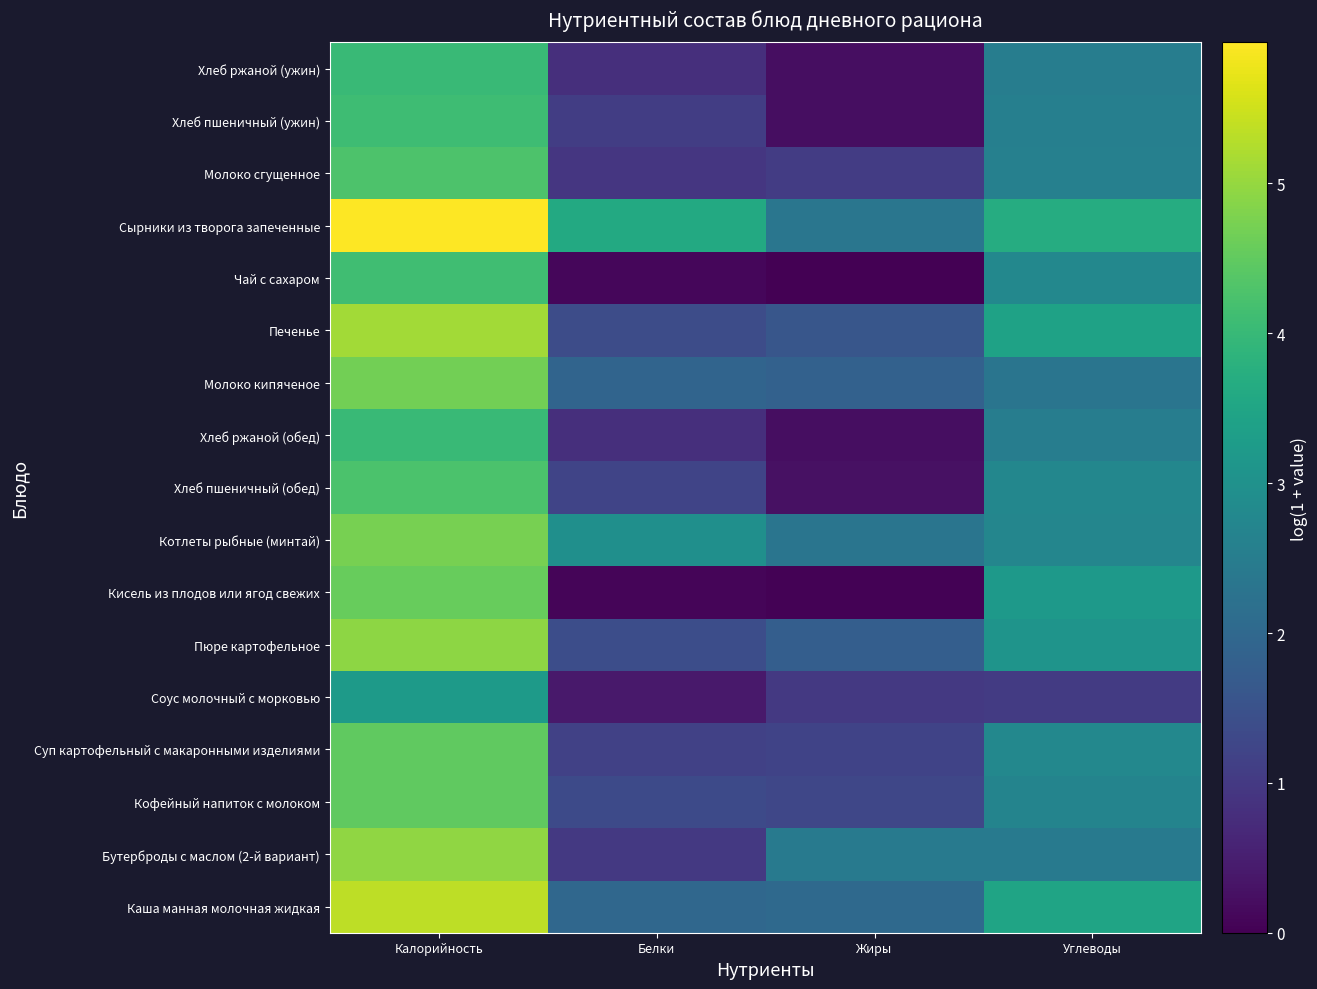

Count the number of data series in this chart.

17